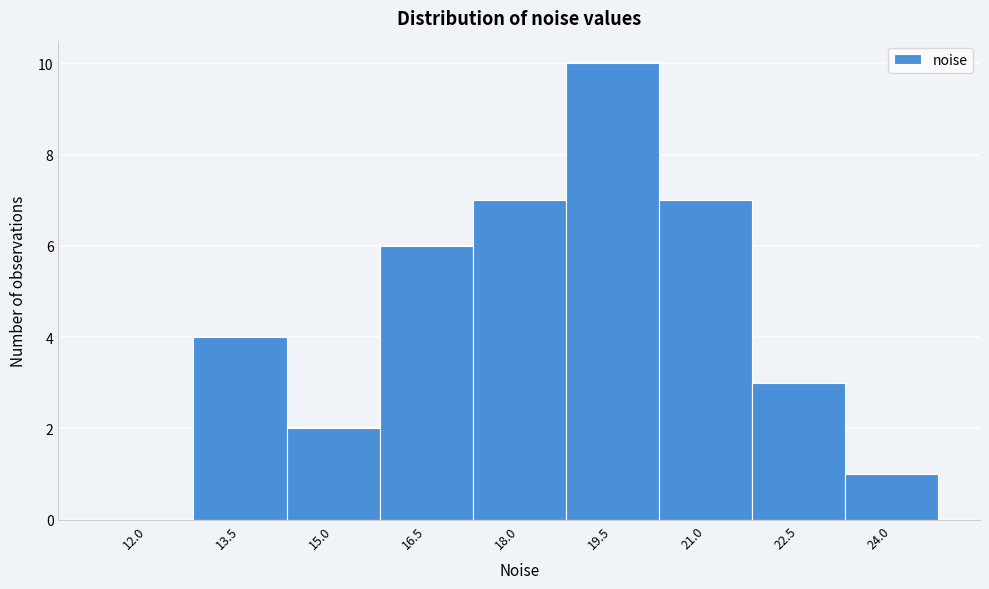

Reading right to left, transcribe all the data shown in this chart.

24.0=1	22.5=3	21.0=7	19.5=10	18.0=7	16.5=6	15.0=2	13.5=4	12.0=0